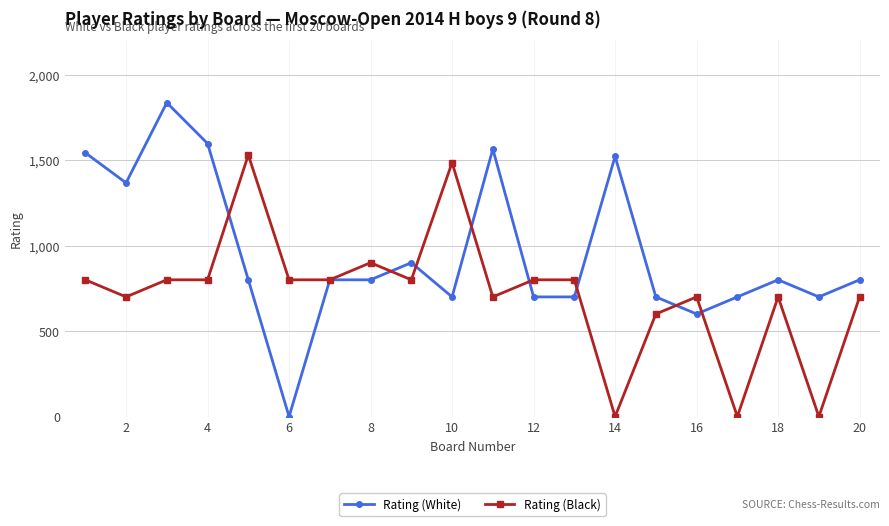

True or false: Rating (Black) has more than 1 interior local peaks.

True